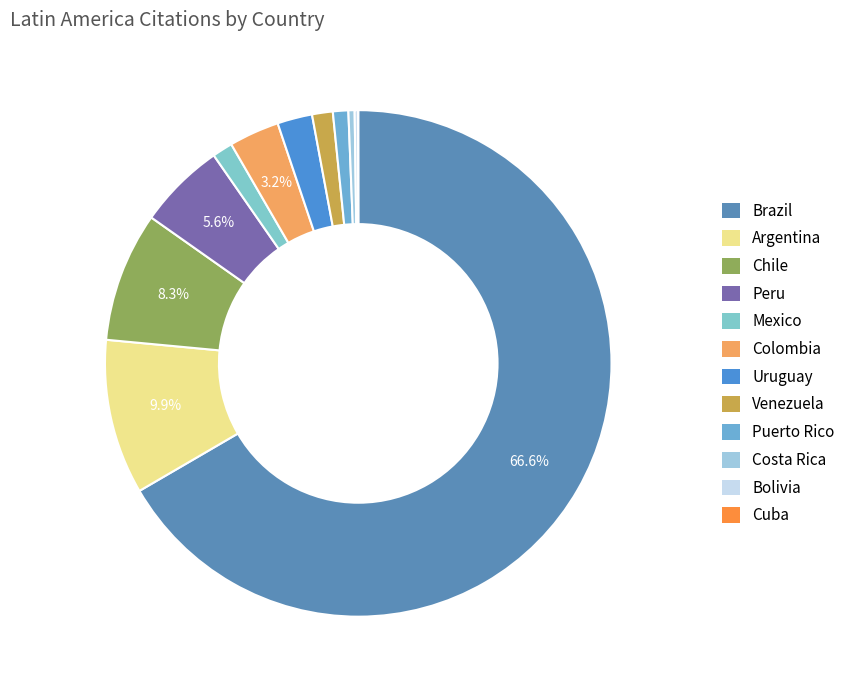

To the nearest percent, what is the combined percentage of Uruguay and Puerto Rico?

3%